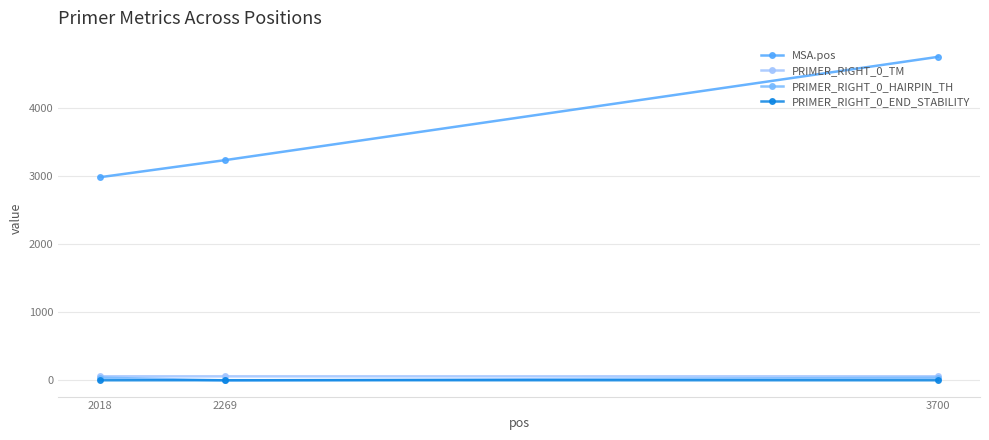

Between 2269 and 3700, which series saw the biggest shift?

MSA.pos